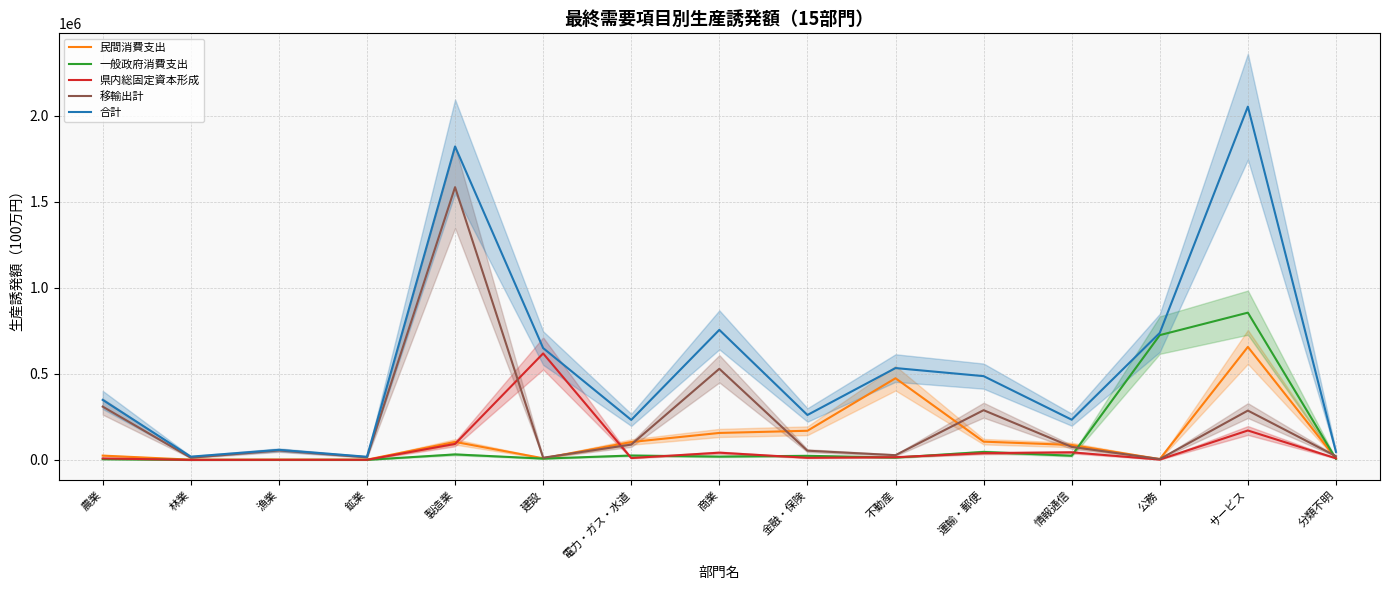

At how many categories does at least one series exceed 584209?

5